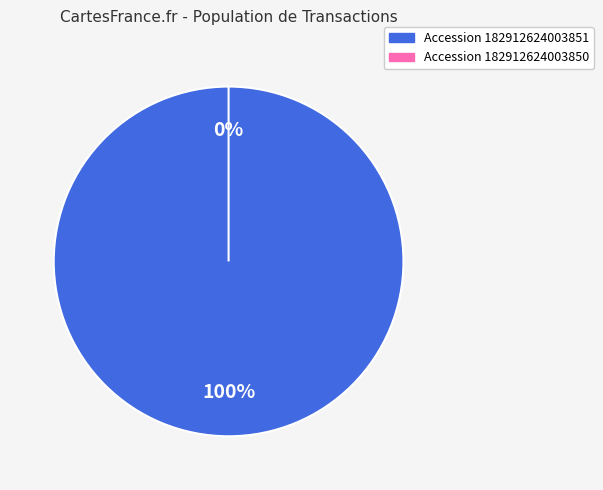

Which category has the biggest portion of the pie?

182912624003851